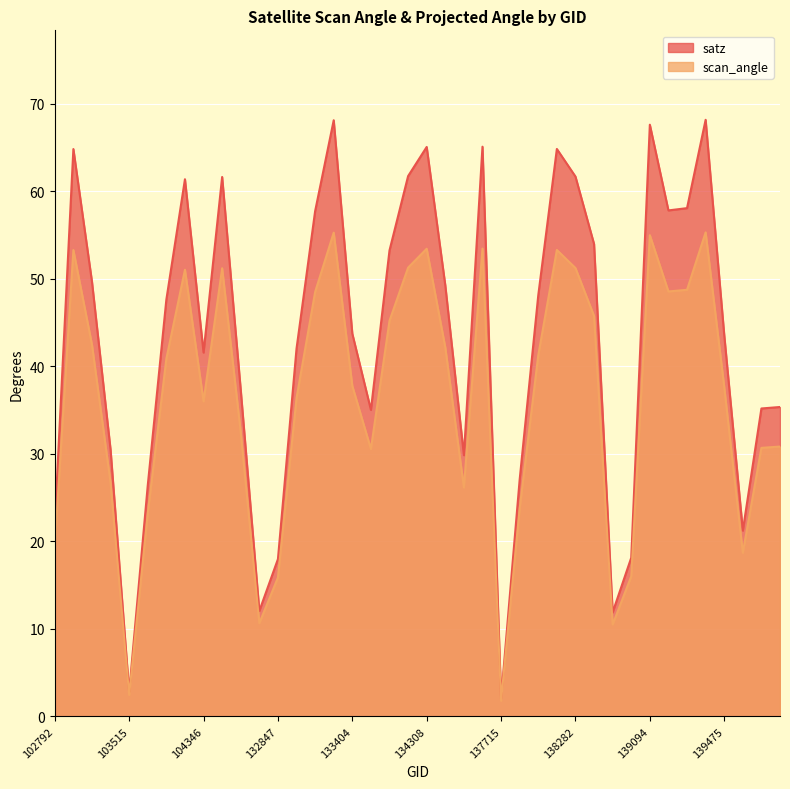

What is the approximate value of scan_angle at 103515?

2.5